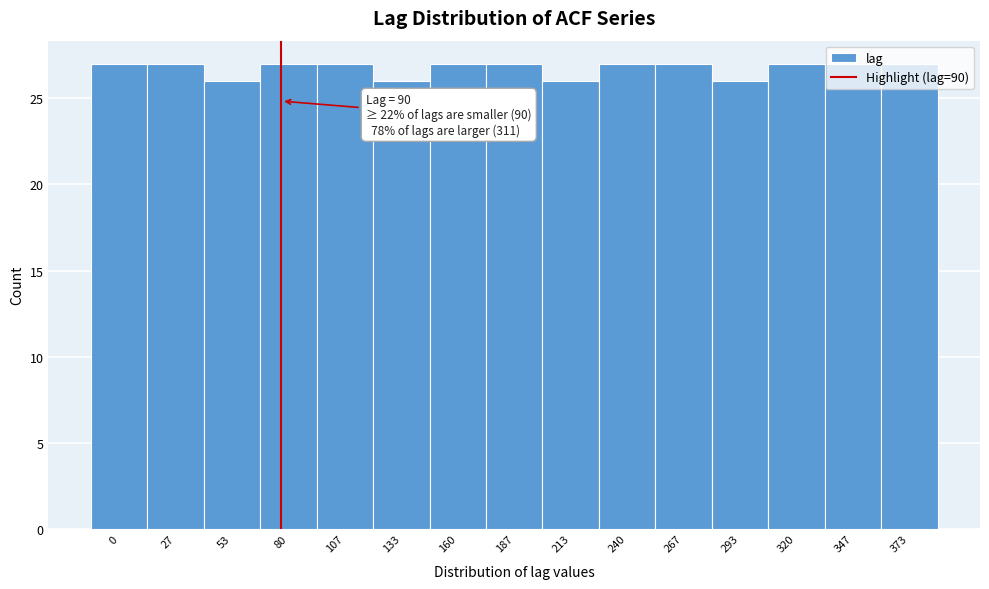

What is the sum of the values at 320 and 187?

54